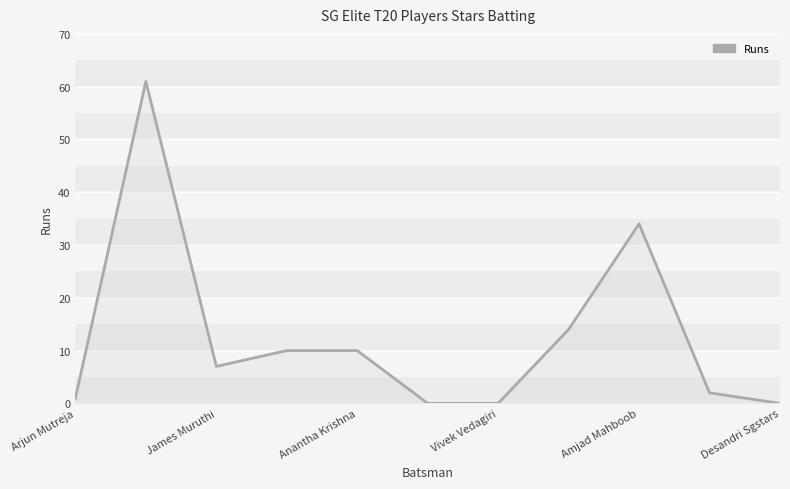

What is the greatest value displayed?

61